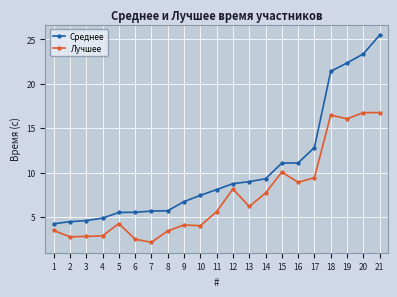

Rank the series at 8 from highest to lowest value.

Среднее, Лучшее